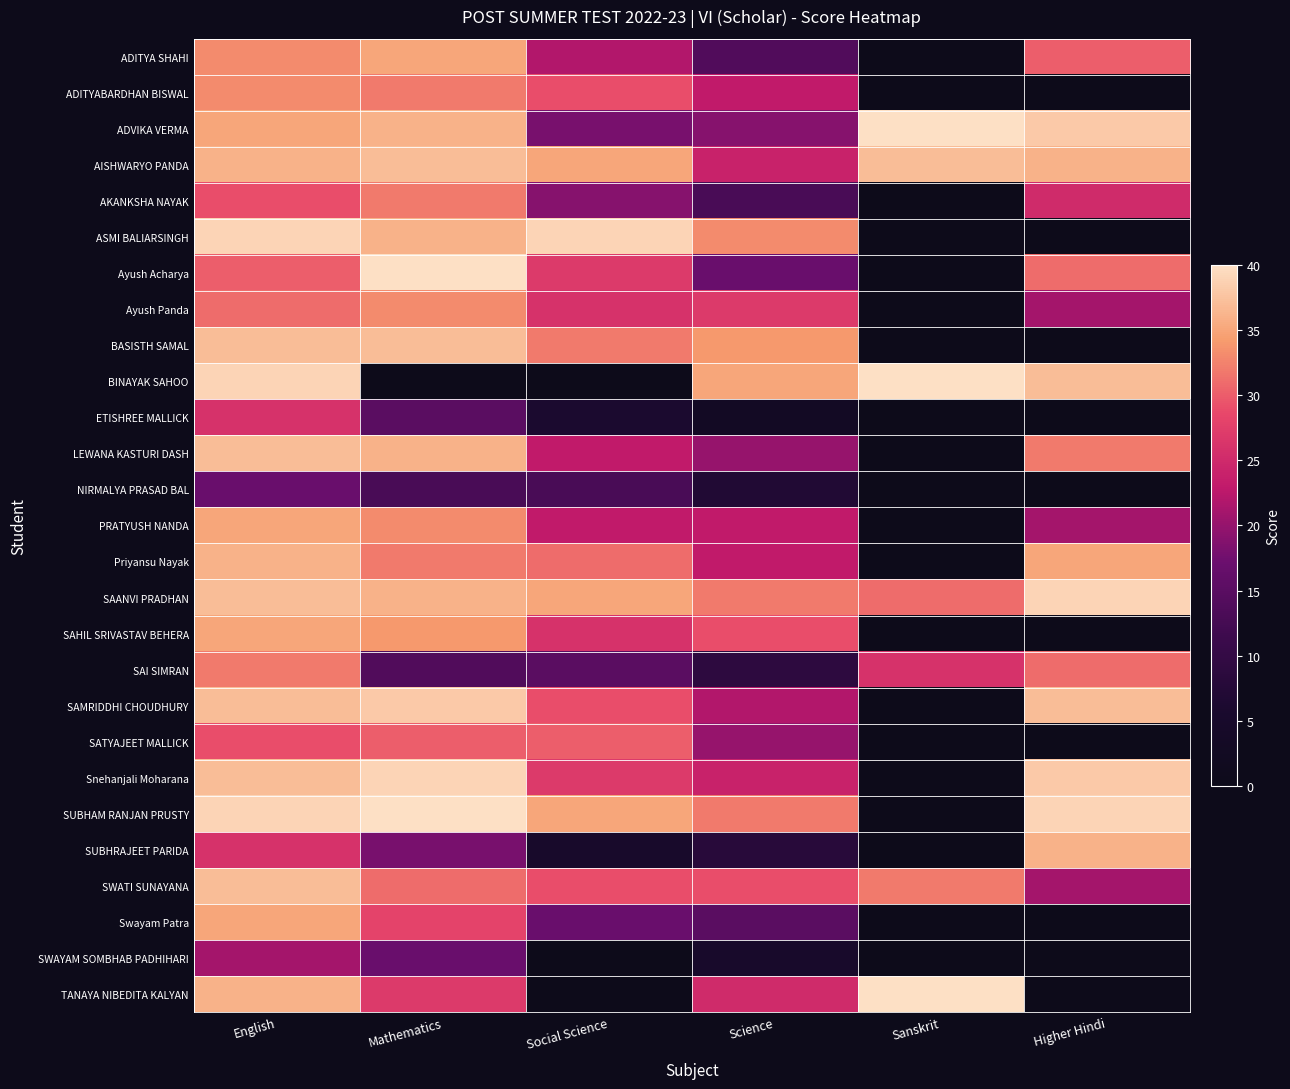

What is the greatest value displayed?

40.0